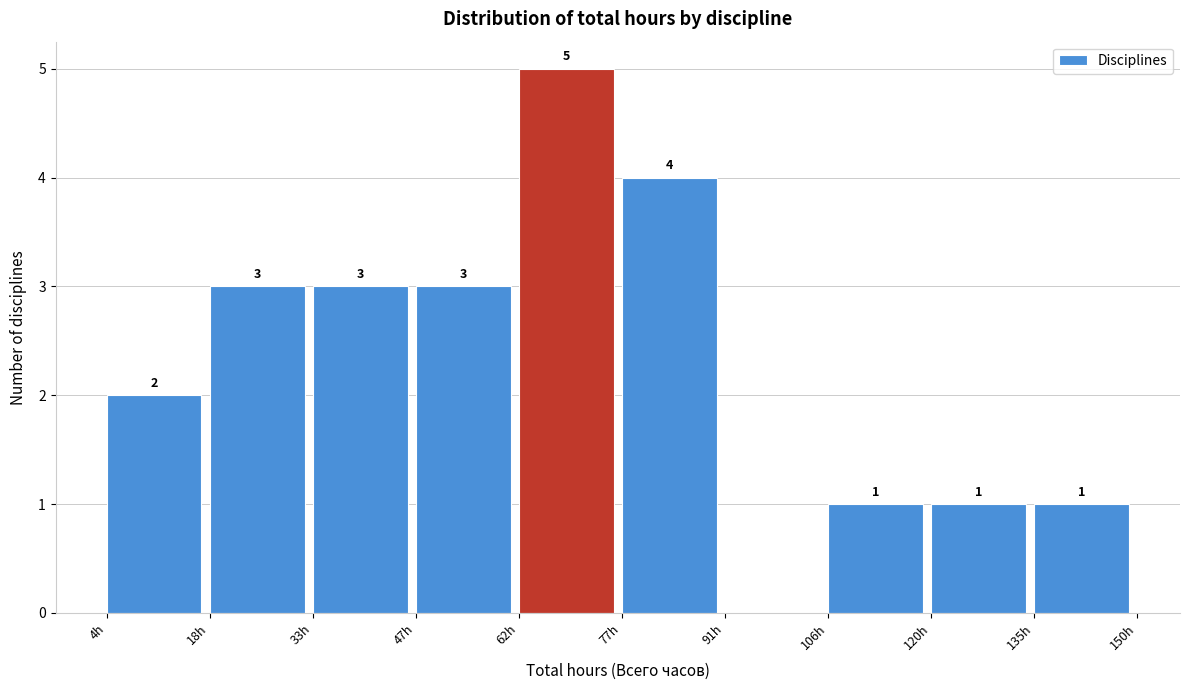

Over which range of the x-axis is the bar tallest?

62.4 to 77.0